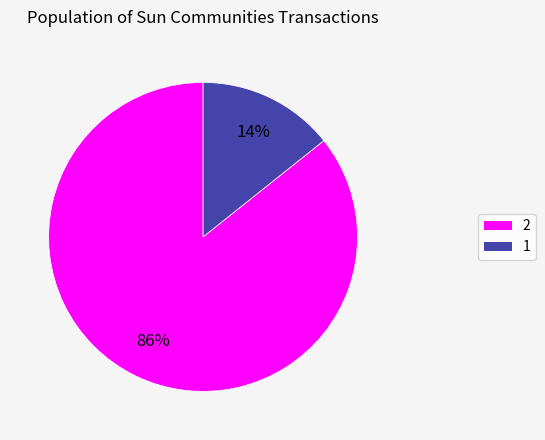

What is the majority slice?

2